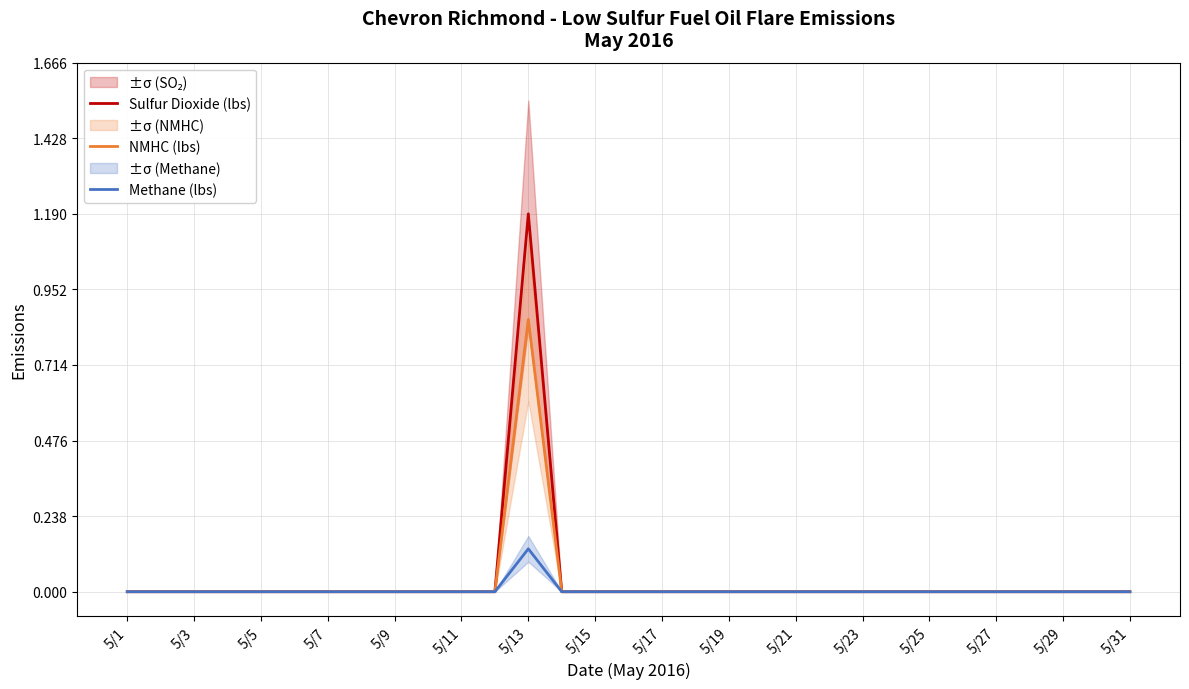

True or false: Sulfur Dioxide (lbs) and Methane (lbs) intersect in this chart.

False